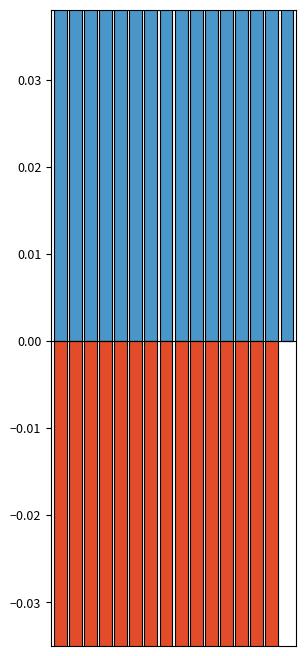

How many categories are shown in the chart?

16